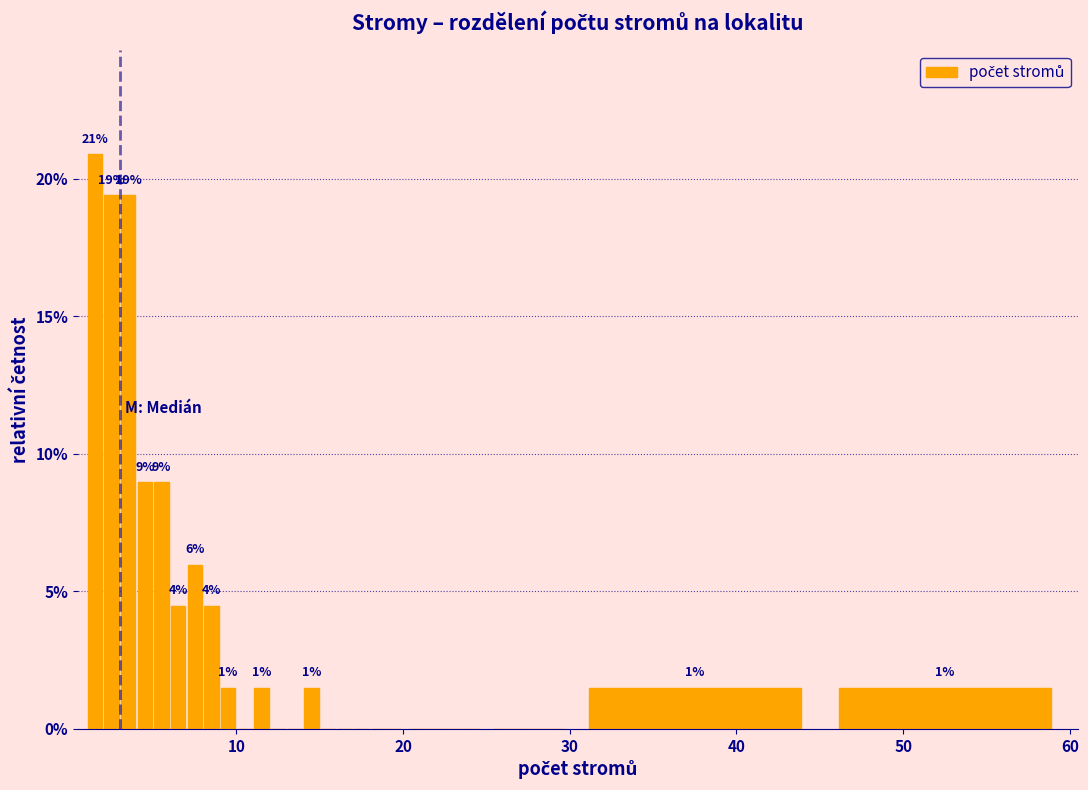

Around what value on the x-axis is the tallest bar? Give the approximate position of its centre, as read against the axis.

2